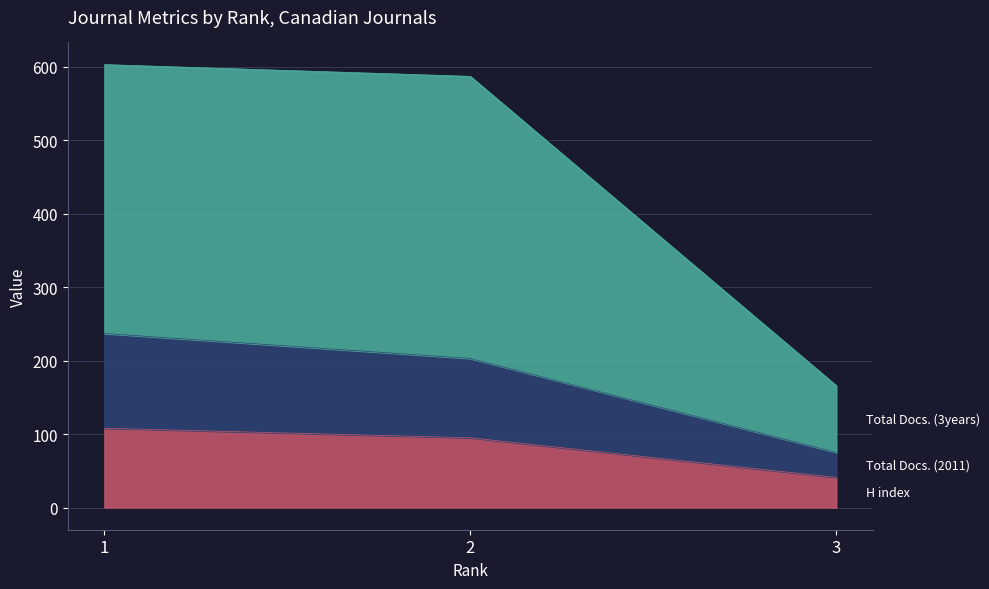

Is the value of H index at 3 greater than the value of Total Docs. (3years) at 2?

No